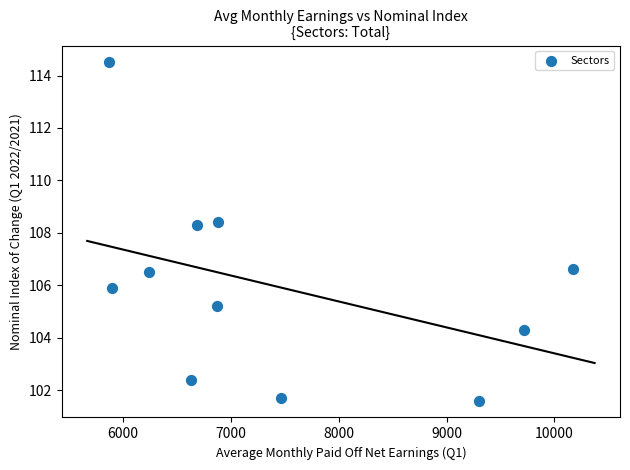

What is the average Y value?

105.9